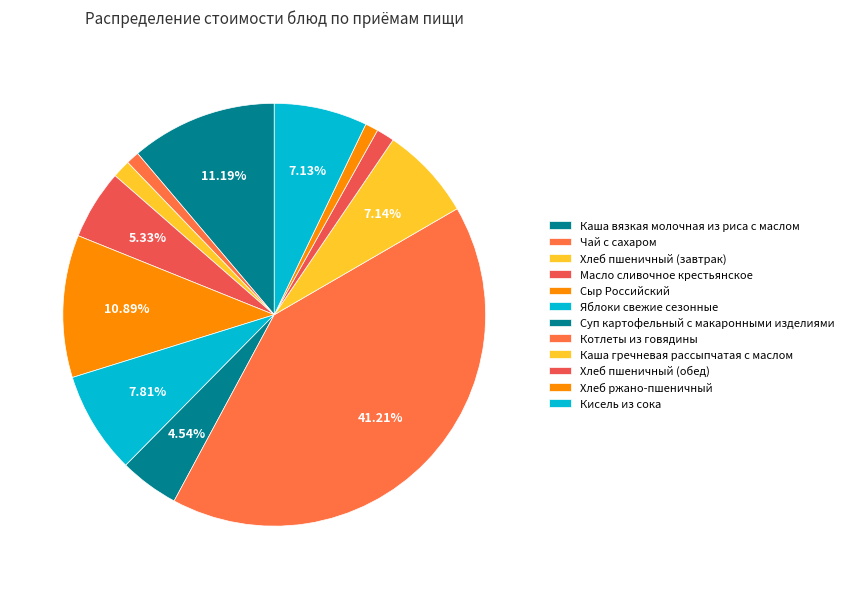

Count the number of slices in the pie.

12